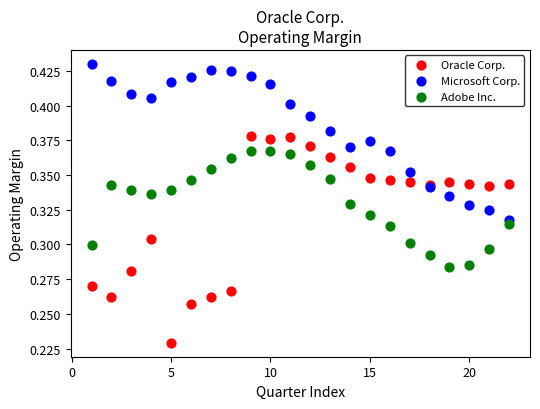

Which series reaches the maximum Y coordinate?

Microsoft Corp.